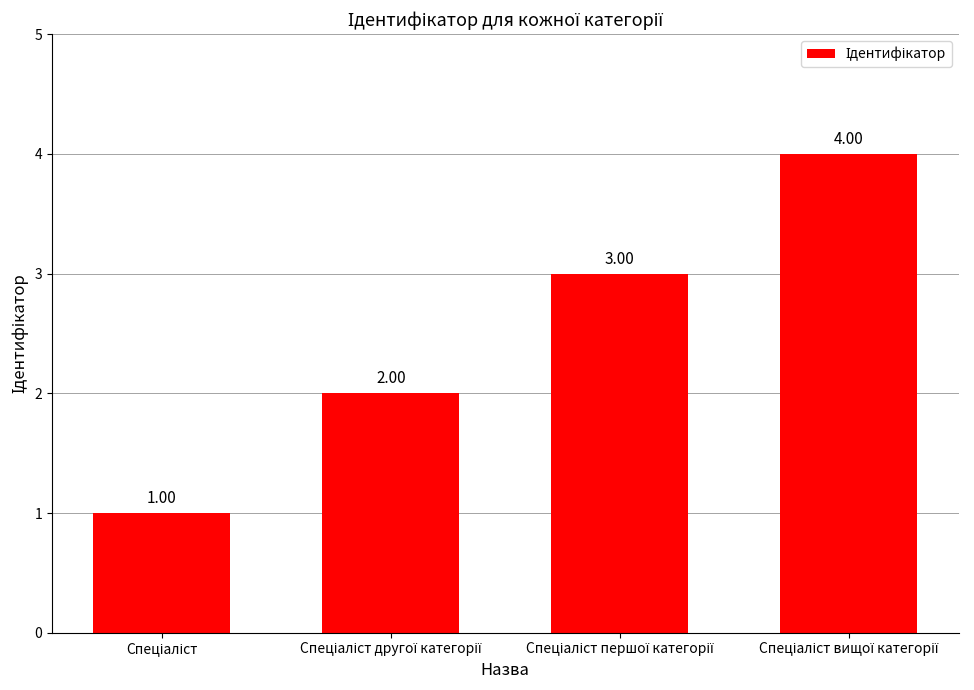

How many values are below 3?

2